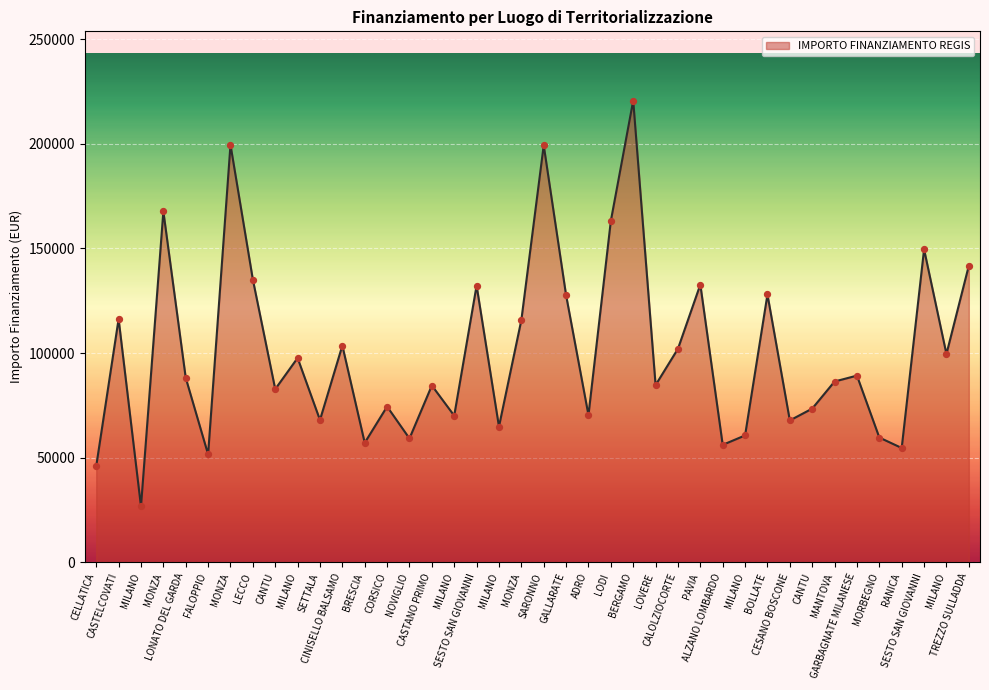

Approximately how many times larger is the value at MILANO compared to CALOLZIOCORTE?

0.6